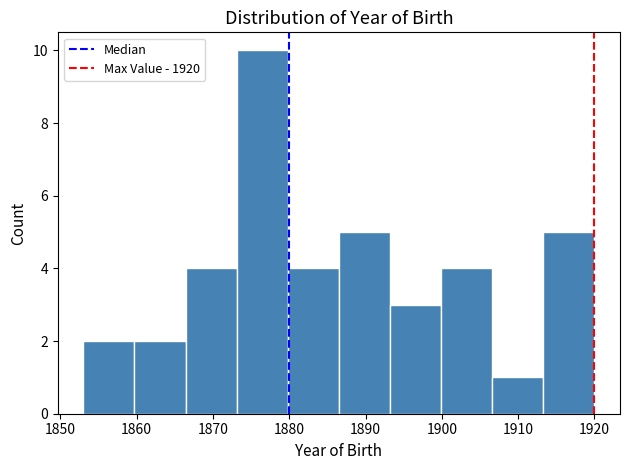

Reading left to right, list every bar in this chart as the range it spans on the x-axis followed by its height. Neither the bar edges nor the heights are printed on the chart, so give them approximately, as read against the axes.

1853.0 to 1859.7: 2
1859.7 to 1866.4: 2
1866.4 to 1873.1: 4
1873.1 to 1879.8: 10
1879.8 to 1886.5: 4
1886.5 to 1893.2: 5
1893.2 to 1899.9: 3
1899.9 to 1906.6: 4
1906.6 to 1913.3: 1
1913.3 to 1920.0: 5